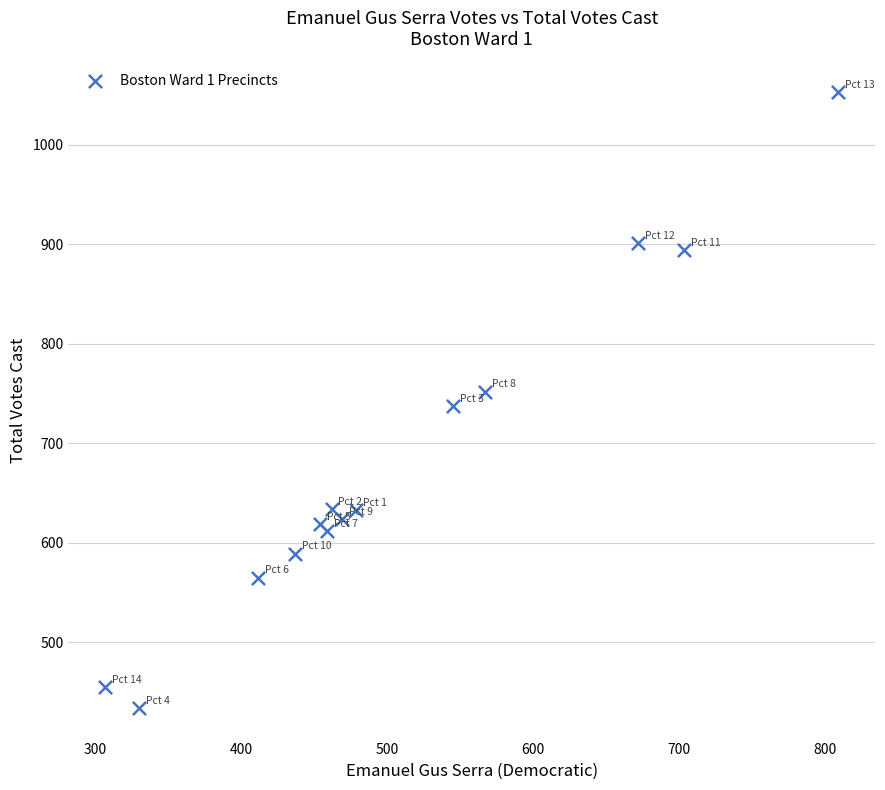

What is the range of X values (max minus min)?

502